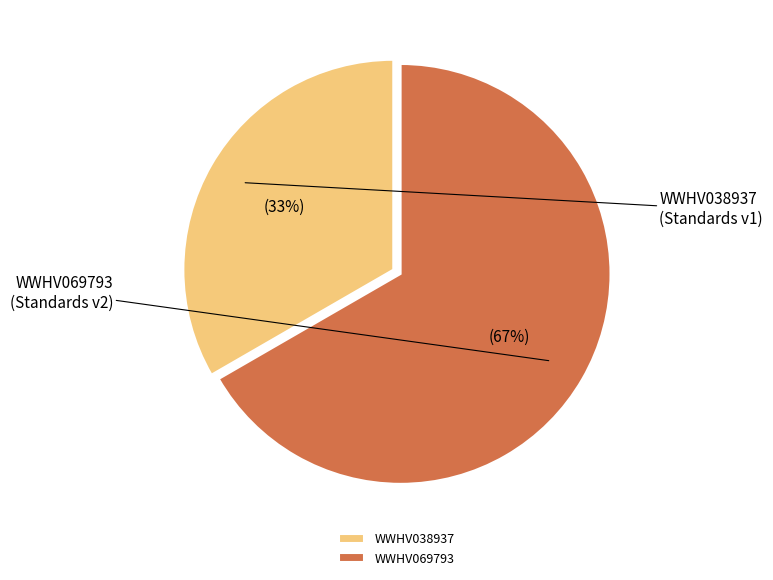

Count the number of slices in the pie.

2